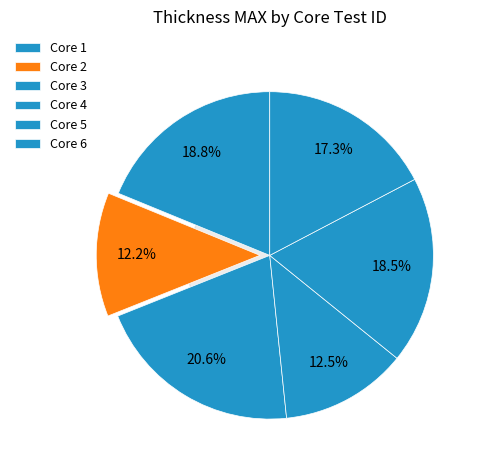

The 2 slice represents 1% of the pie. True or false?

False